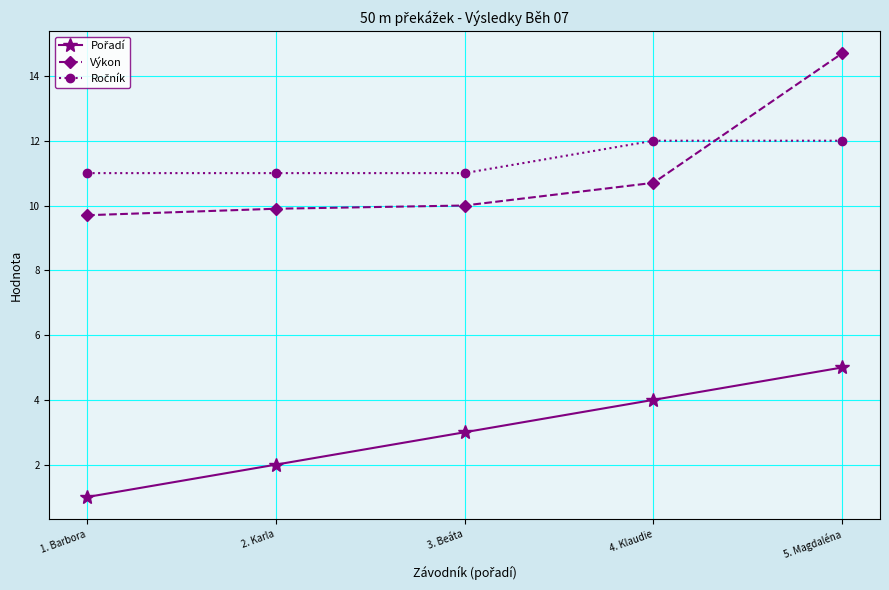

What is the average value of the Výkon series?

11.0